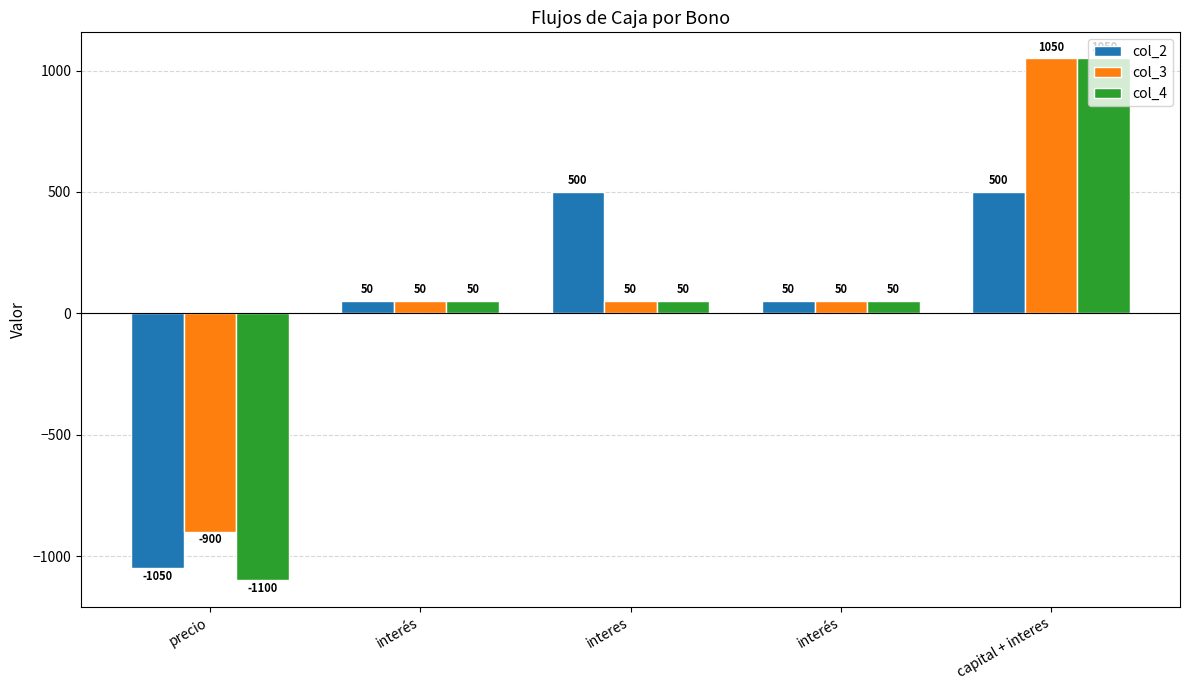

What is the maximum value for col_3?

1050